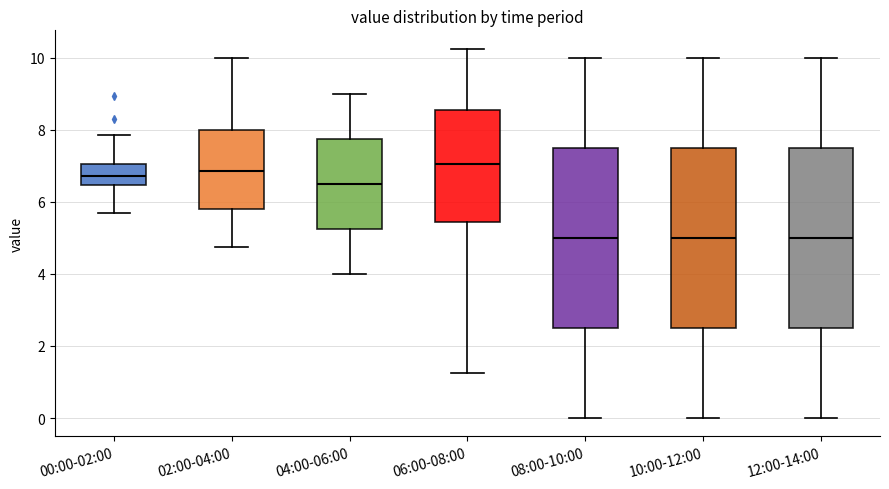

Where is the upper edge of the box for 08:00-10:00 on the y-axis? The values are not printed on the chart, so give them approximately, as read against the axis.

7.6